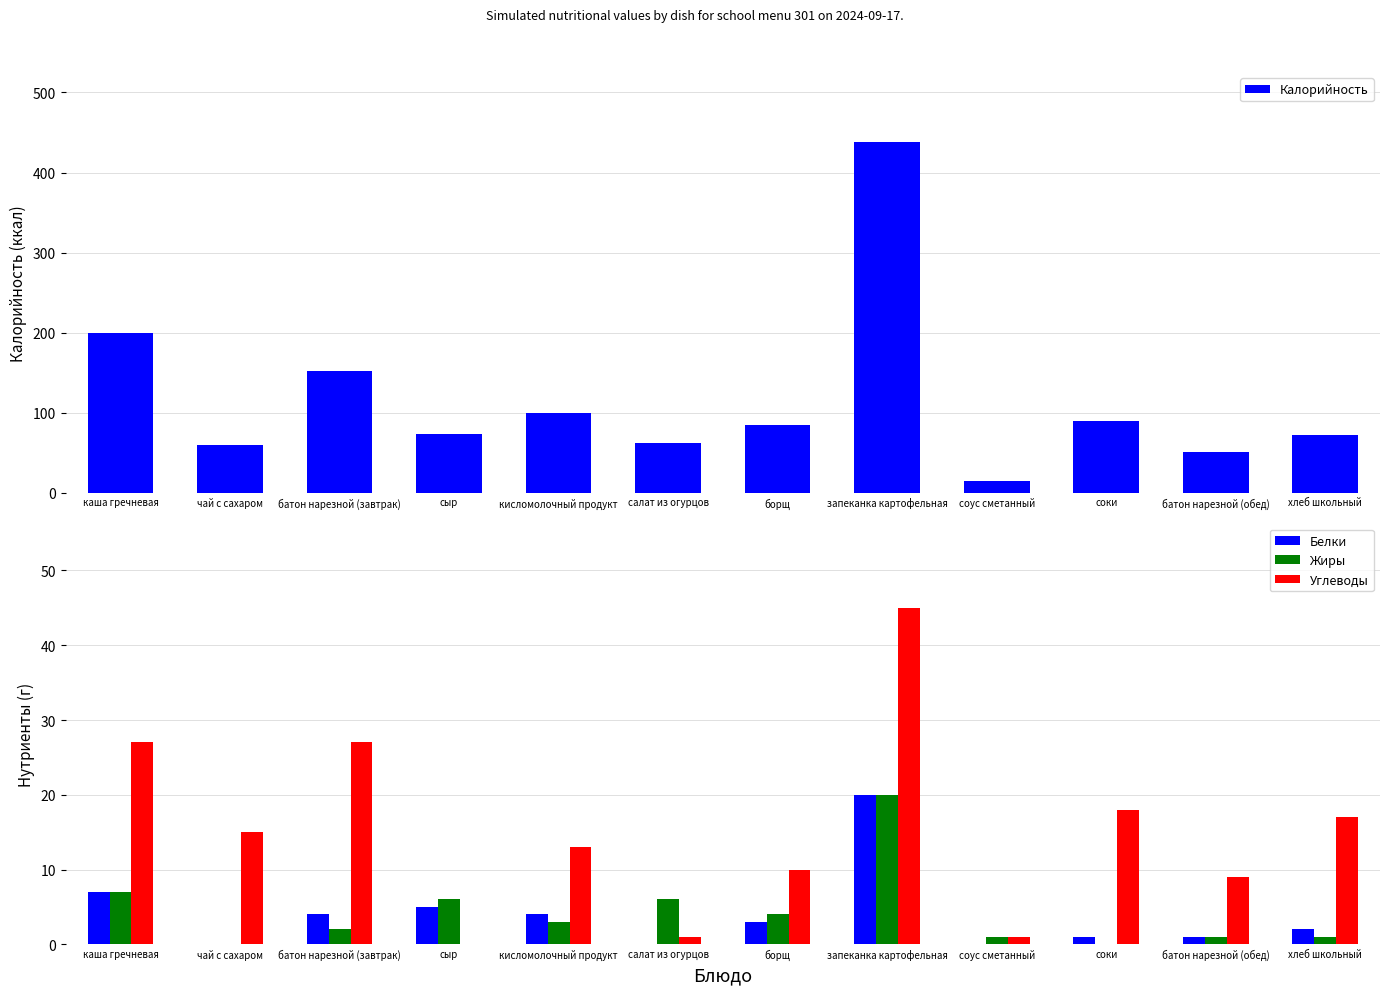

Reading left to right, list all the values displayed in this chart.

Калорийность: каша гречневая=199	чай с сахаром=60	батон нарезной (завтрак)=152	сыр=73	кисломолочный продукт=100	салат из огурцов=62	борщ=84	запеканка картофельная=438	соус сметанный=14	соки=89	батон нарезной (обед)=51	хлеб школьный=72
Белки: каша гречневая=7	чай с сахаром=0	батон нарезной (завтрак)=4	сыр=5	кисломолочный продукт=4	салат из огурцов=0	борщ=3	запеканка картофельная=20	соус сметанный=0	соки=1	батон нарезной (обед)=1	хлеб школьный=2
Жиры: каша гречневая=7	чай с сахаром=0	батон нарезной (завтрак)=2	сыр=6	кисломолочный продукт=3	салат из огурцов=6	борщ=4	запеканка картофельная=20	соус сметанный=1	соки=0	батон нарезной (обед)=1	хлеб школьный=1
Углеводы: каша гречневая=27	чай с сахаром=15	батон нарезной (завтрак)=27	сыр=0	кисломолочный продукт=13	салат из огурцов=1	борщ=10	запеканка картофельная=45	соус сметанный=1	соки=18	батон нарезной (обед)=9	хлеб школьный=17